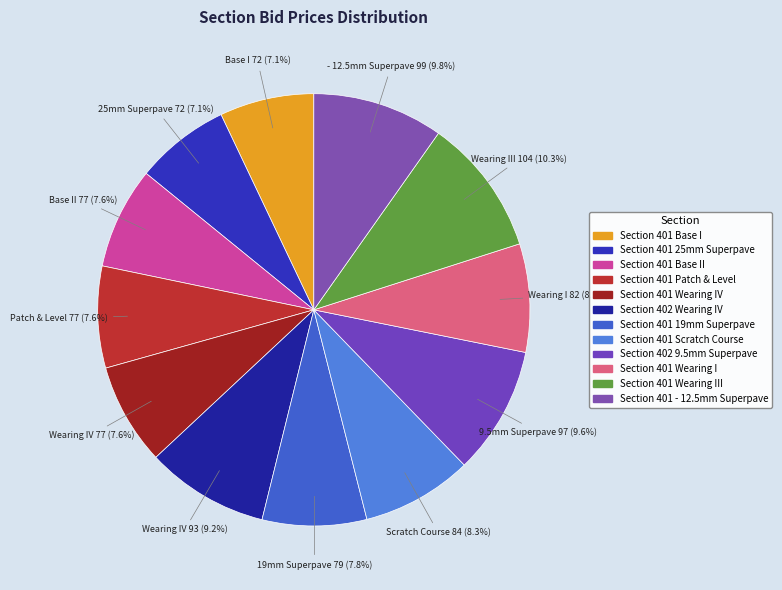

To the nearest percent, what percentage of the pie is Section 402 9.5mm Superpave?

10%